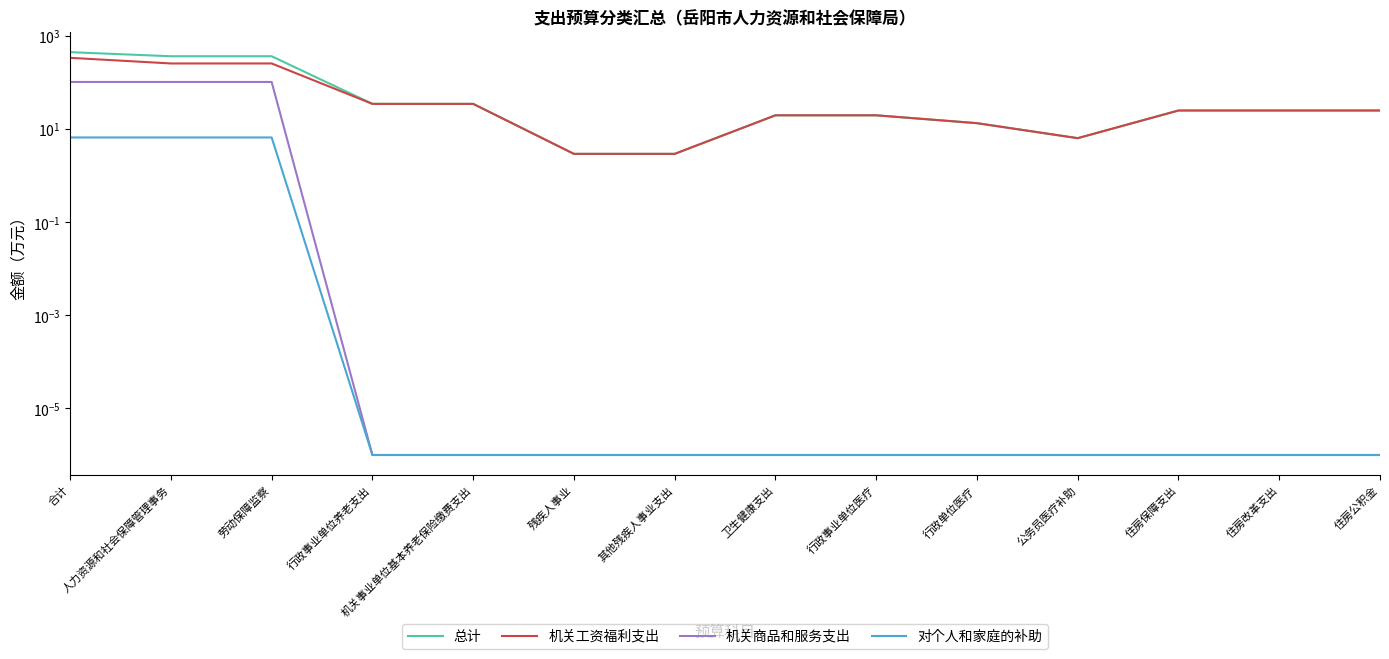

In 总计, how many points are lower than both neighbors (excluding endpoints)?

1